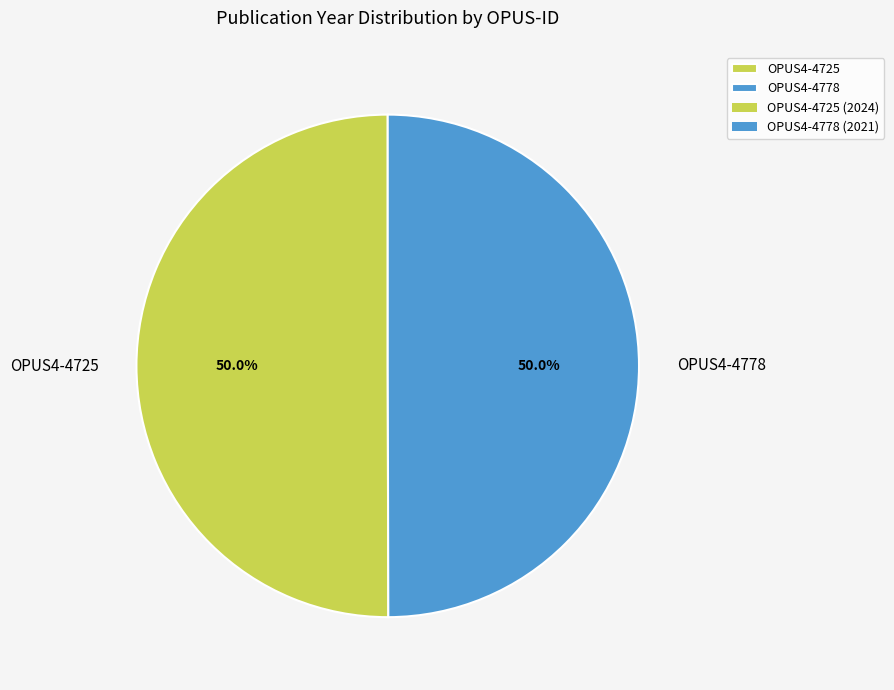

What percentage is the OPUS4-4778 slice, to the nearest percent?

50%